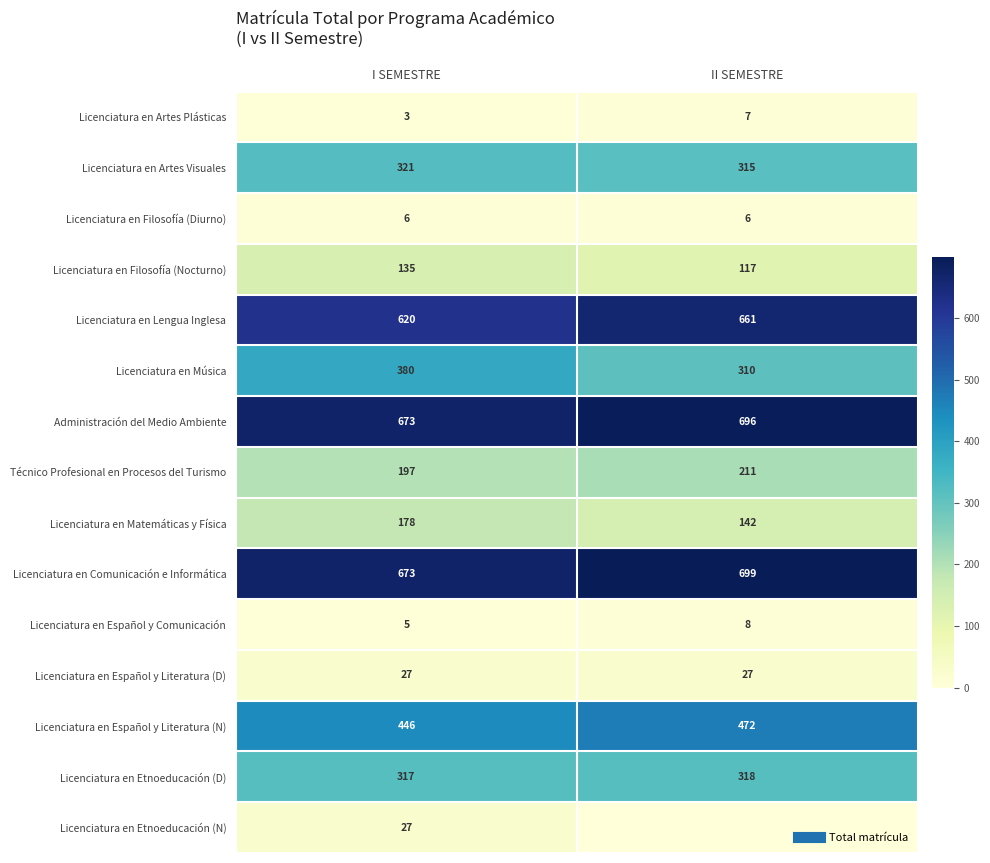

At which category is the sum across all series the highest?

I SEMESTRE